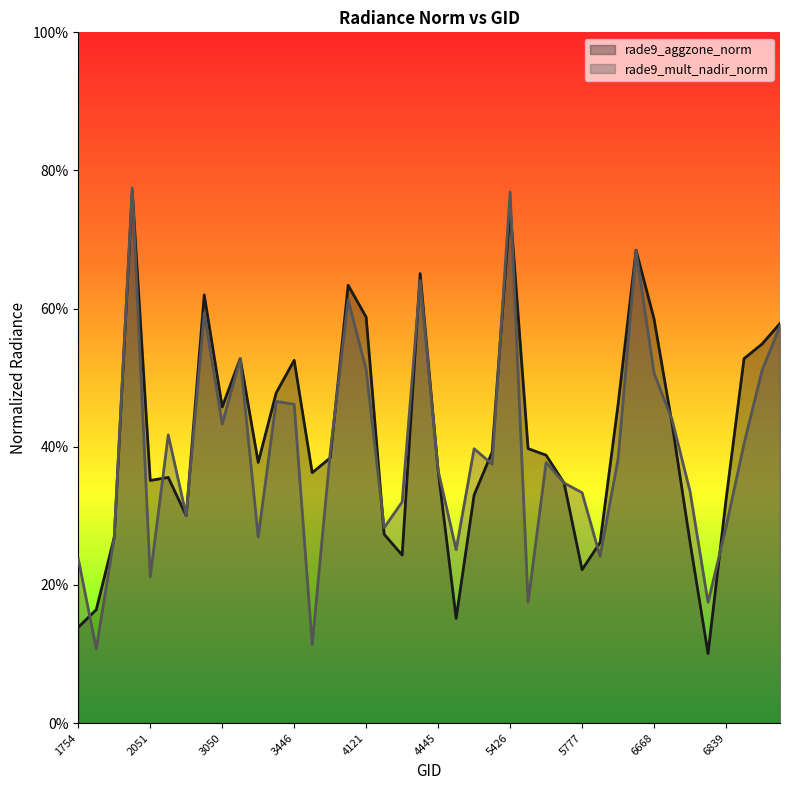

At which category does the chart reach its minimum across all series?

6803